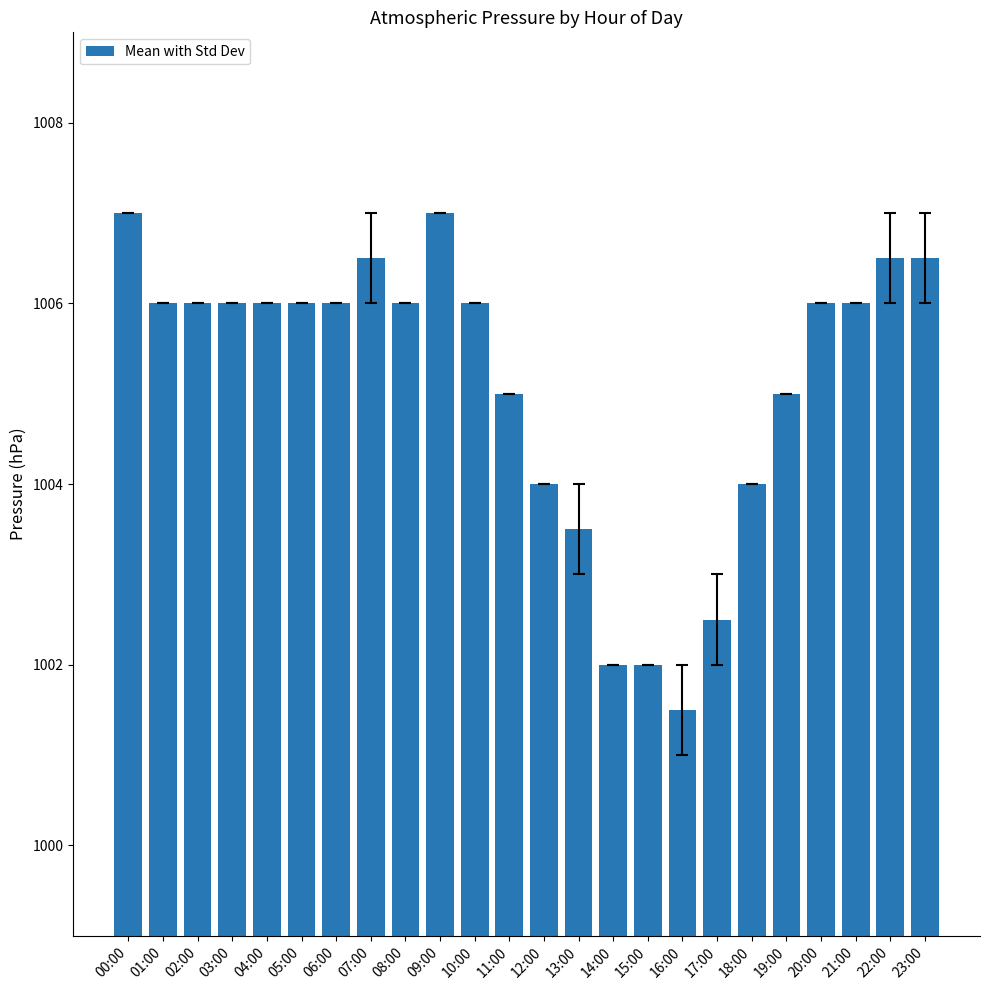

Which has a higher value, 18:00 or 03:00?

03:00